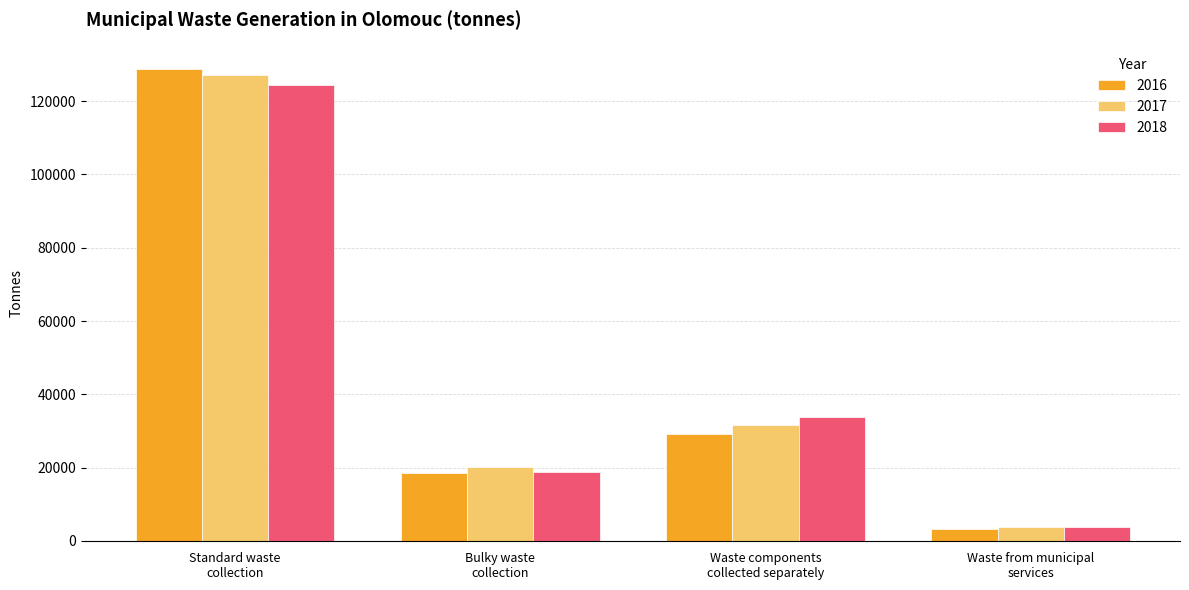

Reading right to left, what are all the values shown in this chart?

2016: 3274.6	29170.1	18636.7	128782.3
2017: 3725.8	31663.3	20035.0	127155.3
2018: 3816.7	33920.4	18852.0	124490.8